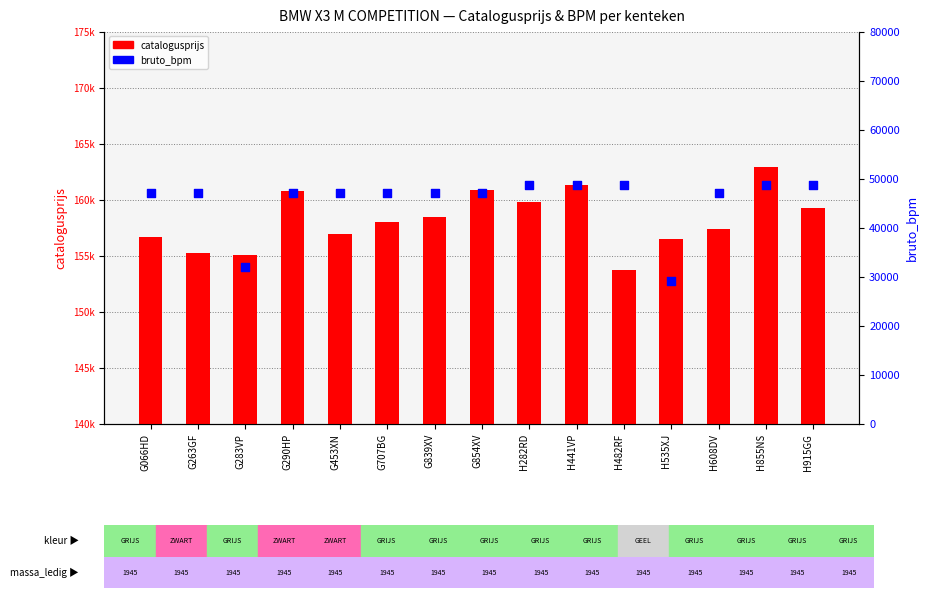

What are all the series names shown in the legend?

catalogusprijs, bruto_bpm